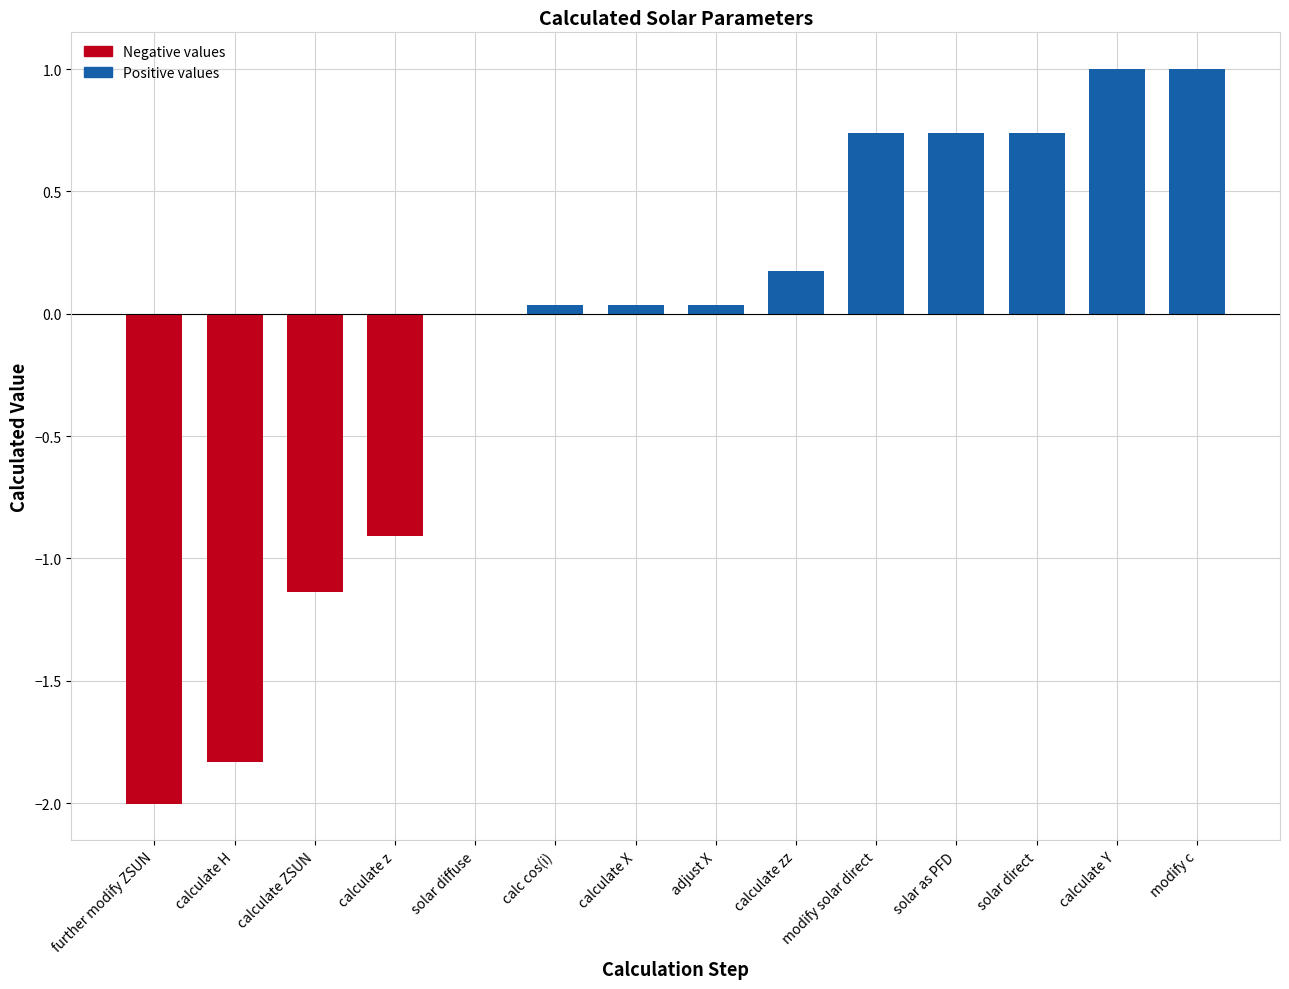

Rank the categories by value from highest to lowest.

modify c, calculate Y, solar as PFD, solar direct, modify solar direct, calculate zz, calculate X, adjust X, calc cos(i), solar diffuse, calculate z, calculate ZSUN, calculate H, further modify ZSUN